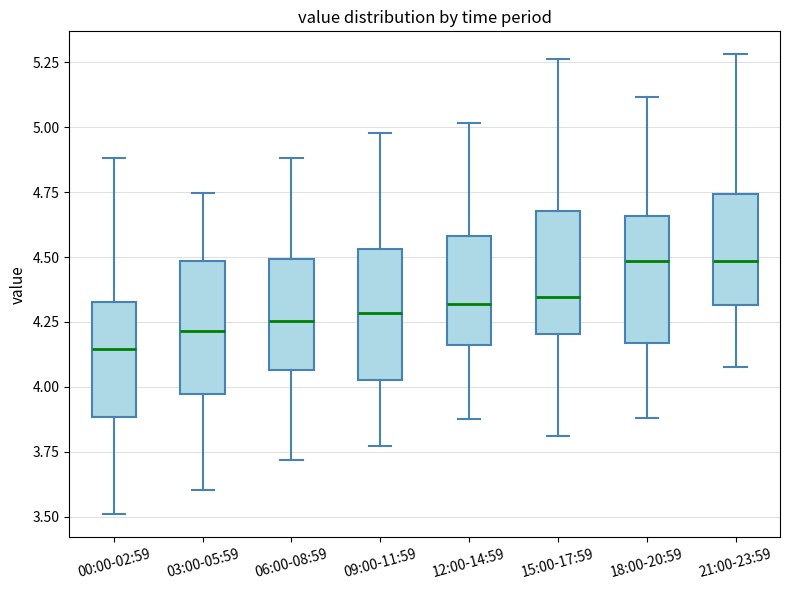

Reading left to right, transcribe this box plot: for each box, give where its median line is, the range the box spans, and where its two whiskers end, as read against the y-axis. The values are not printed on the chart, so give them approximately, as read against the axis.

00:00-02:59: median 4.15, box 3.90 to 4.35, whiskers 3.50 to 4.90
03:00-05:59: median 4.20, box 3.95 to 4.50, whiskers 3.60 to 4.75
06:00-08:59: median 4.25, box 4.05 to 4.50, whiskers 3.70 to 4.90
09:00-11:59: median 4.30, box 4.05 to 4.55, whiskers 3.75 to 5.00
12:00-14:59: median 4.30, box 4.15 to 4.60, whiskers 3.90 to 5.00
15:00-17:59: median 4.35, box 4.20 to 4.70, whiskers 3.80 to 5.25
18:00-20:59: median 4.50, box 4.15 to 4.65, whiskers 3.90 to 5.10
21:00-23:59: median 4.50, box 4.30 to 4.75, whiskers 4.10 to 5.30